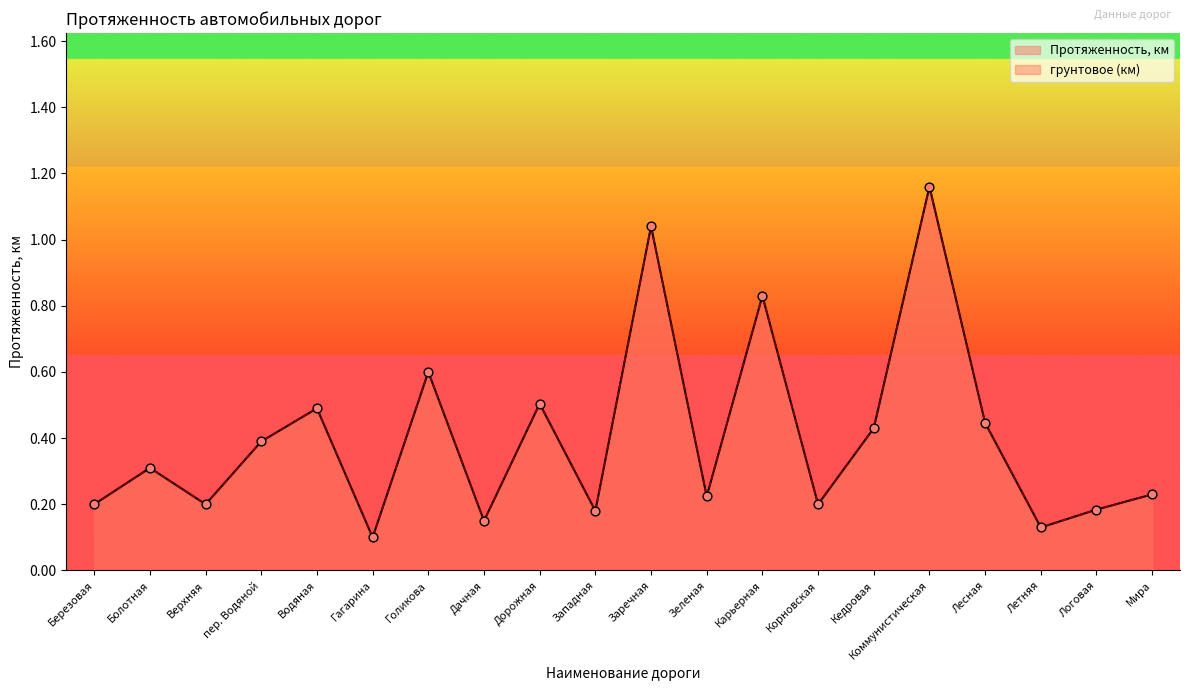

At how many categories does at least one series exceed 0?

20